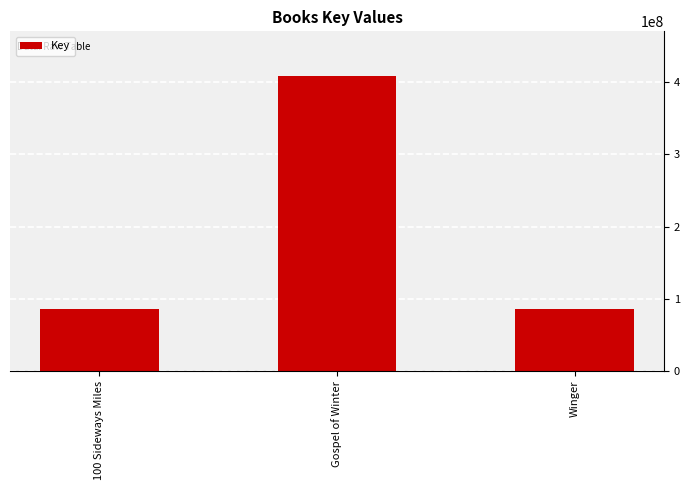

The chart shows a value of 85999349 at Winger. True or false?

True